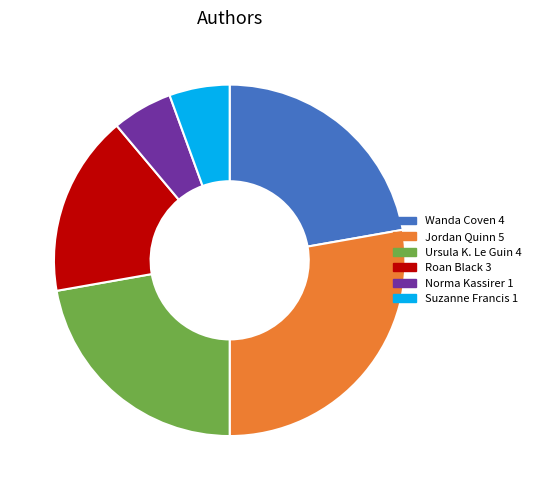

How many segments does this pie chart have?

6